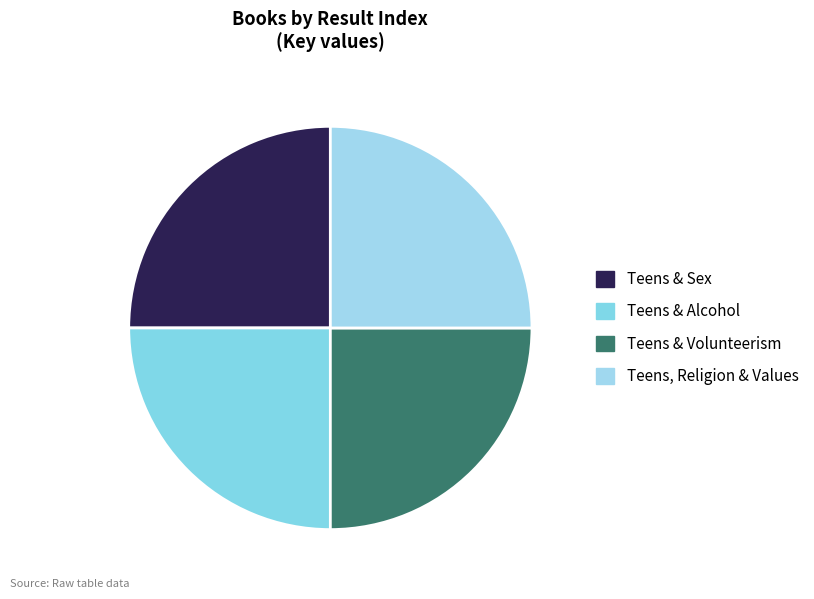

Does any single category account for the majority?

No